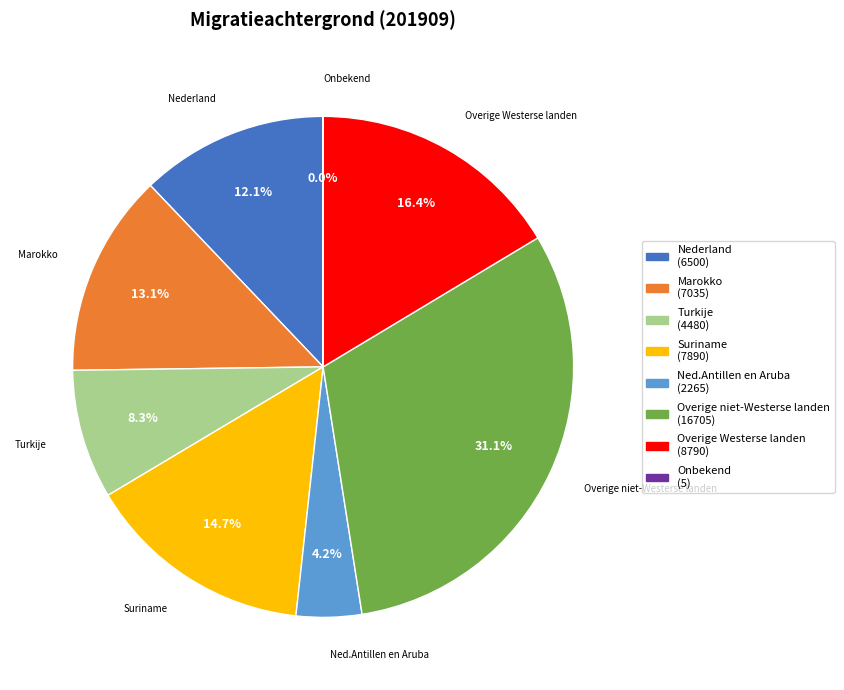

To the nearest percent, what percentage of the pie is Suriname?

15%